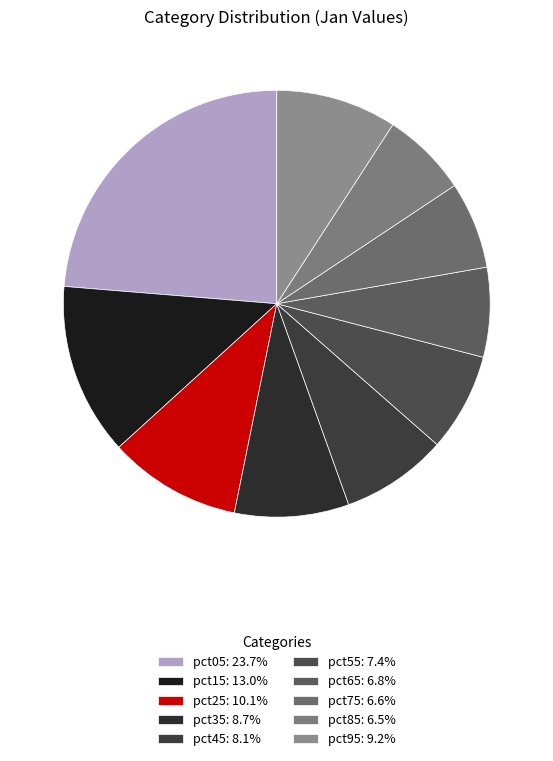

Does any single category account for the majority?

No